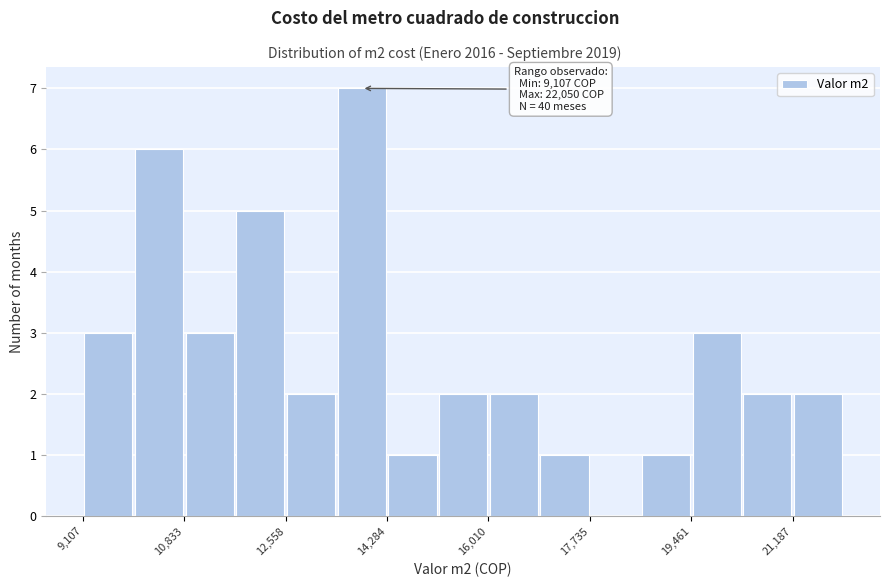

Over which range of the x-axis is the bar tallest?

13400 to 14200